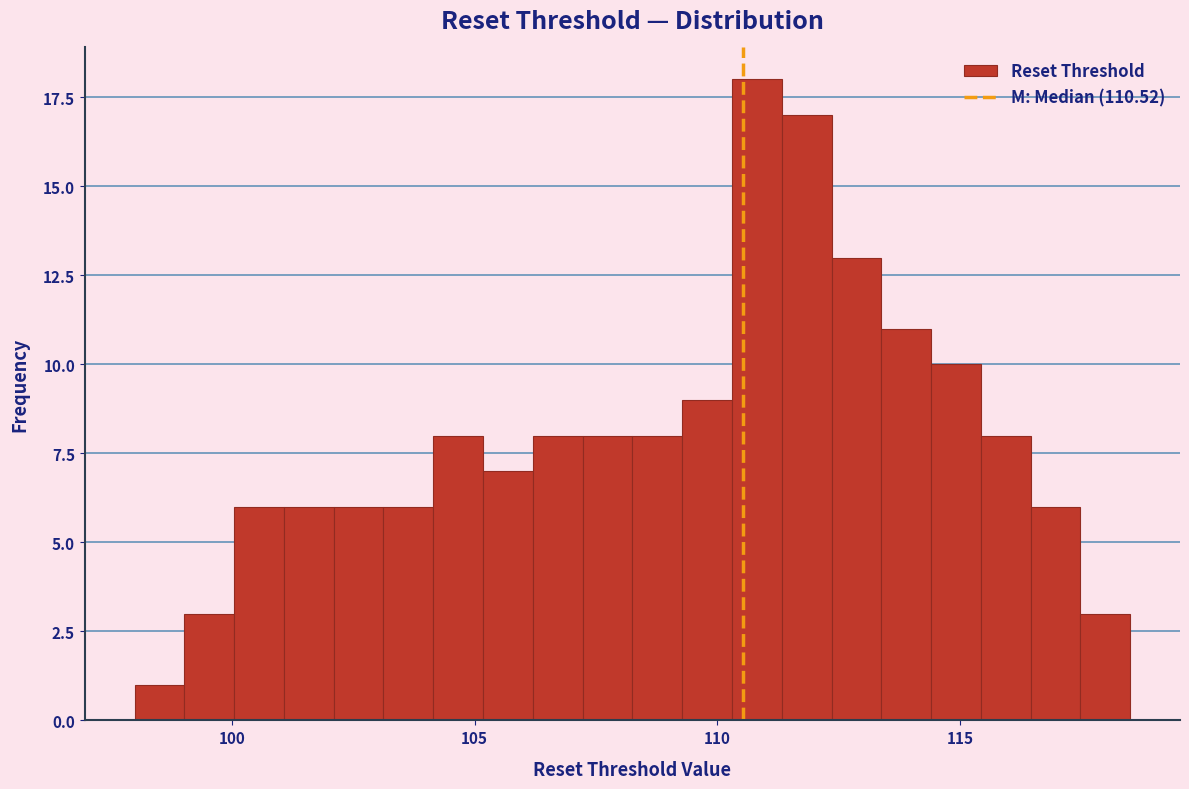

Around what value on the x-axis is the tallest bar? Give the approximate position of its centre, as read against the axis.

111.0